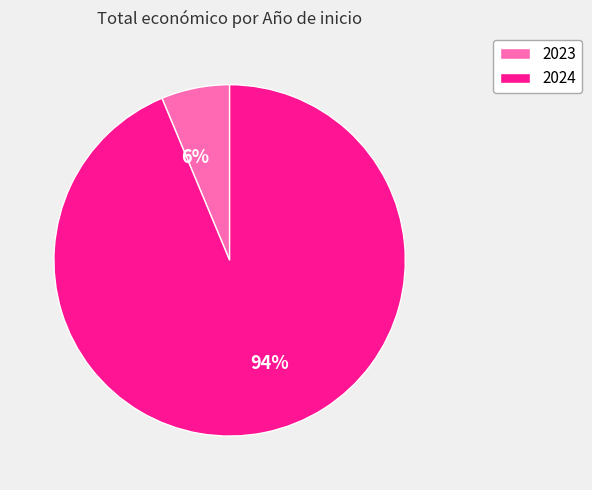

To the nearest percent, what is the average slice percentage?

50%